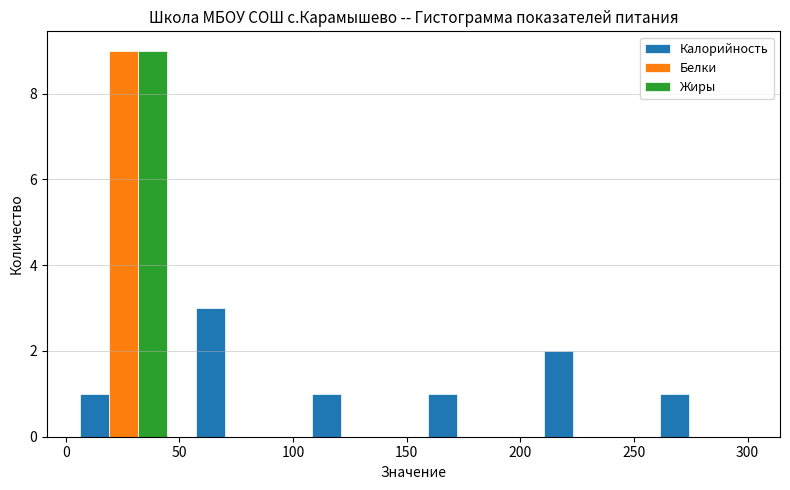

Reading left to right, list every range on the x-axis with the height of the bar of each series over it. Neither the bar edges nor the heights are printed on the chart, so give them approximately, as read against the axes.

0 to 51: Калорийность=1	Белки=9	Жиры=9
51 to 102: Калорийность=3	Белки=0	Жиры=0
102 to 153: Калорийность=1	Белки=0	Жиры=0
153 to 204: Калорийность=1	Белки=0	Жиры=0
204 to 255: Калорийность=2	Белки=0	Жиры=0
255 to 306: Калорийность=1	Белки=0	Жиры=0